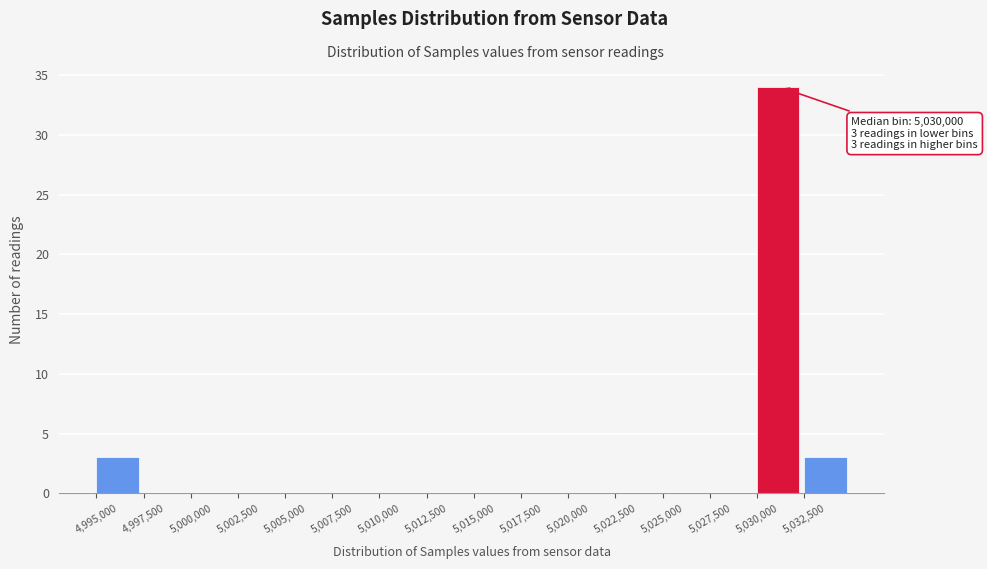

Over which range of the x-axis is the bar tallest?

5030000 to 5032500